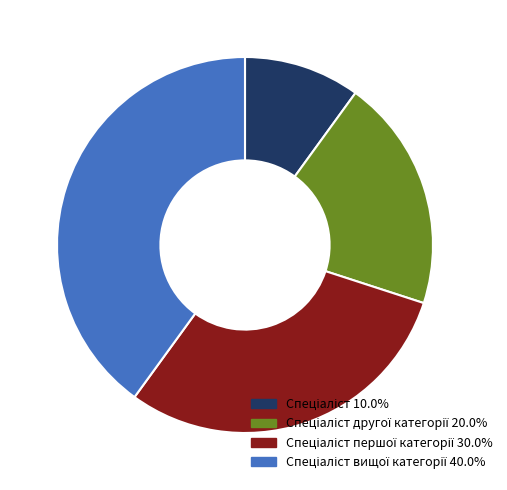

How many segments does this pie chart have?

4